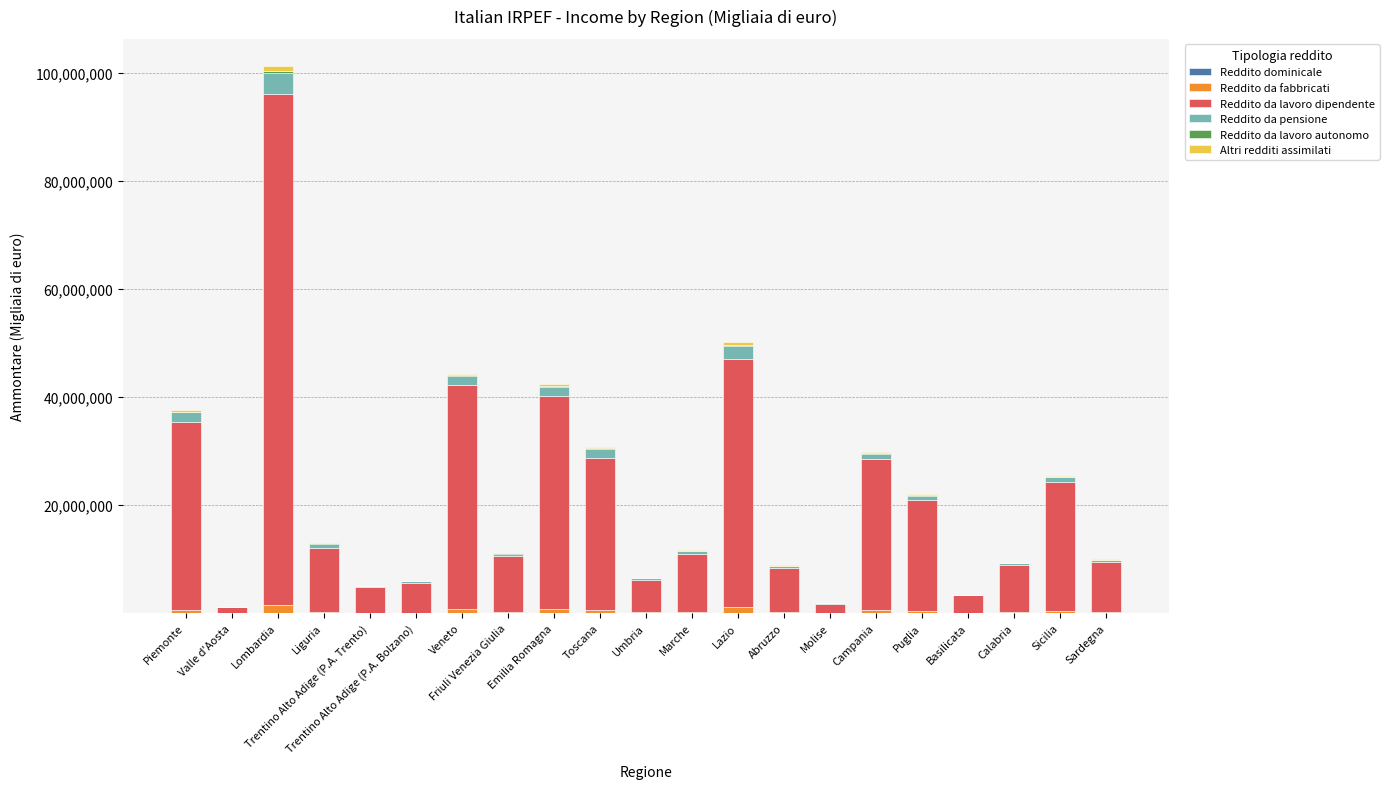

What is the difference between the second highest and minimum values in the Reddito da fabbricati series?

1029513